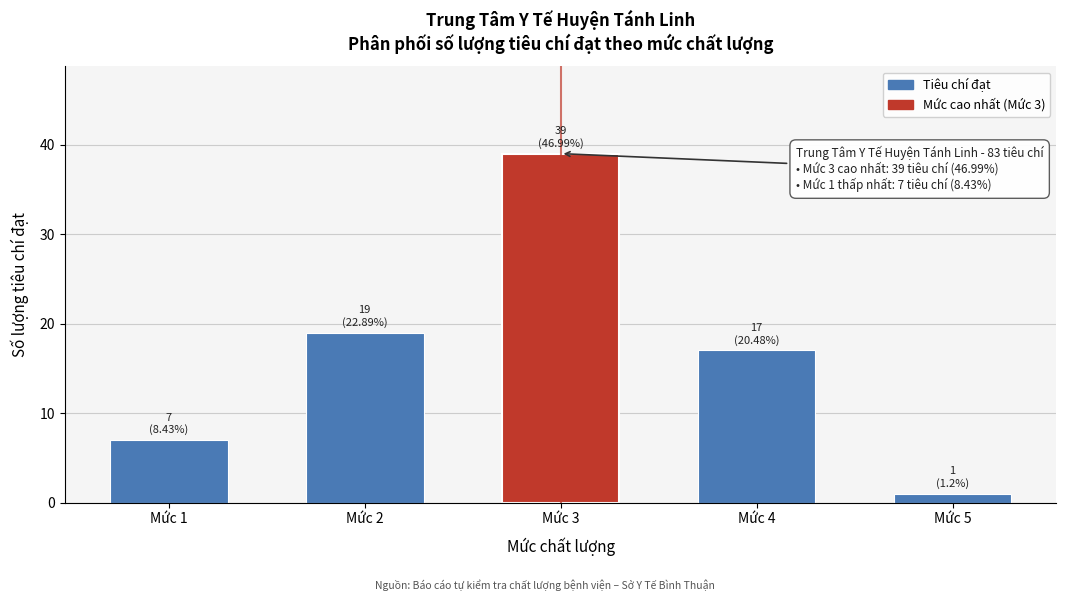

Reading left to right, extract all data points from this chart.

Mức 1=7	Mức 2=19	Mức 3=39	Mức 4=17	Mức 5=1